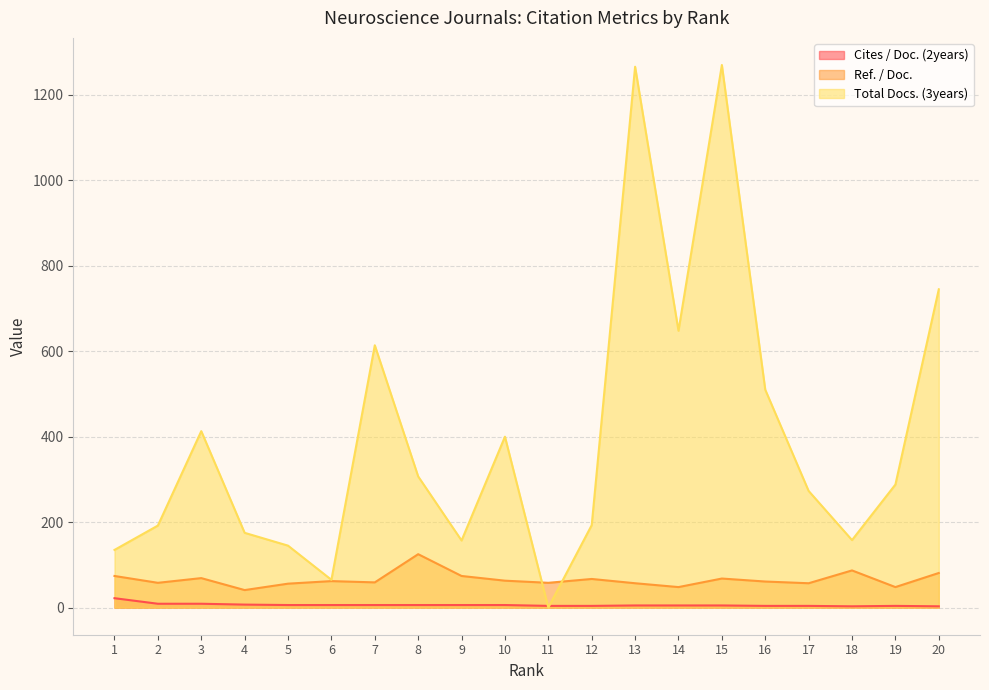

Is the value of Cites / Doc. (2years) at 5 greater than the value of Ref. / Doc. at 12?

No